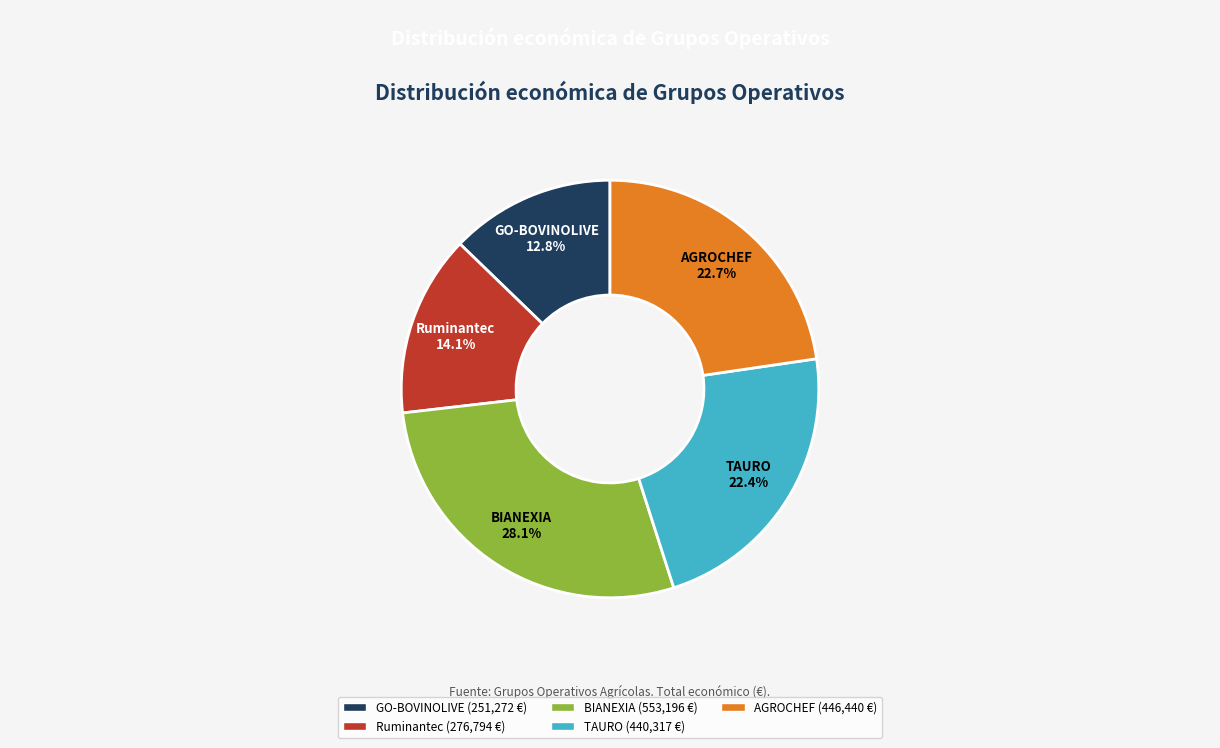

What is the largest slice in the pie chart?

BIANEXIA